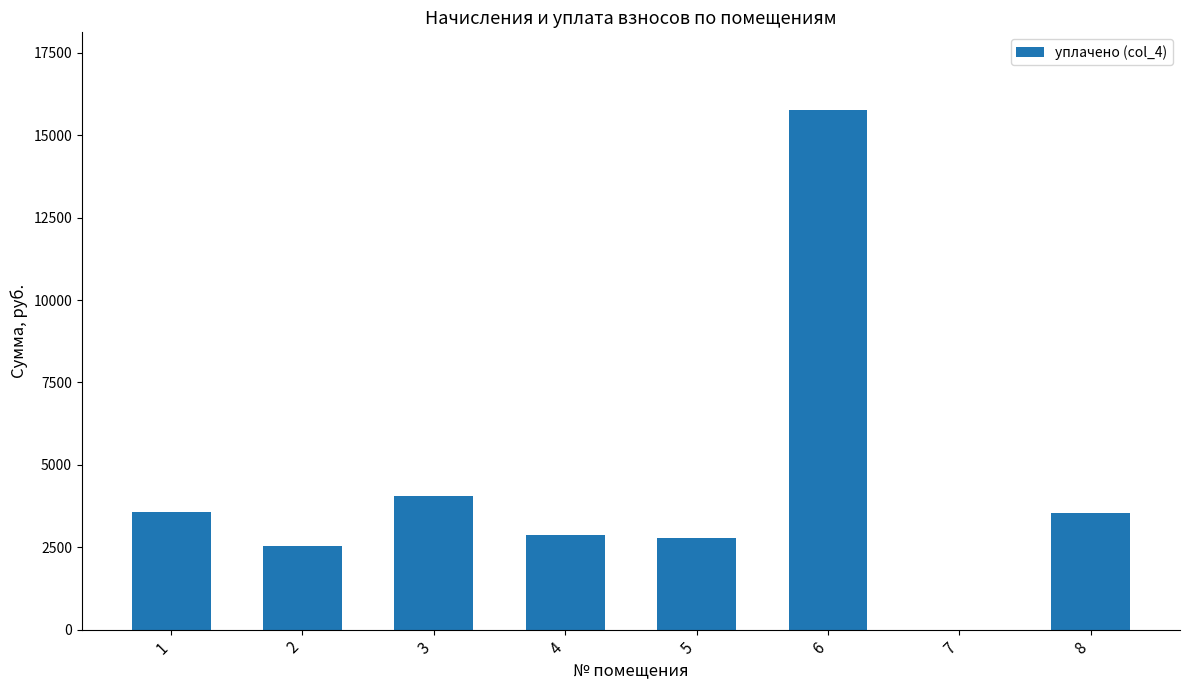

Is it true that the value at 1 is 5059.1?

False